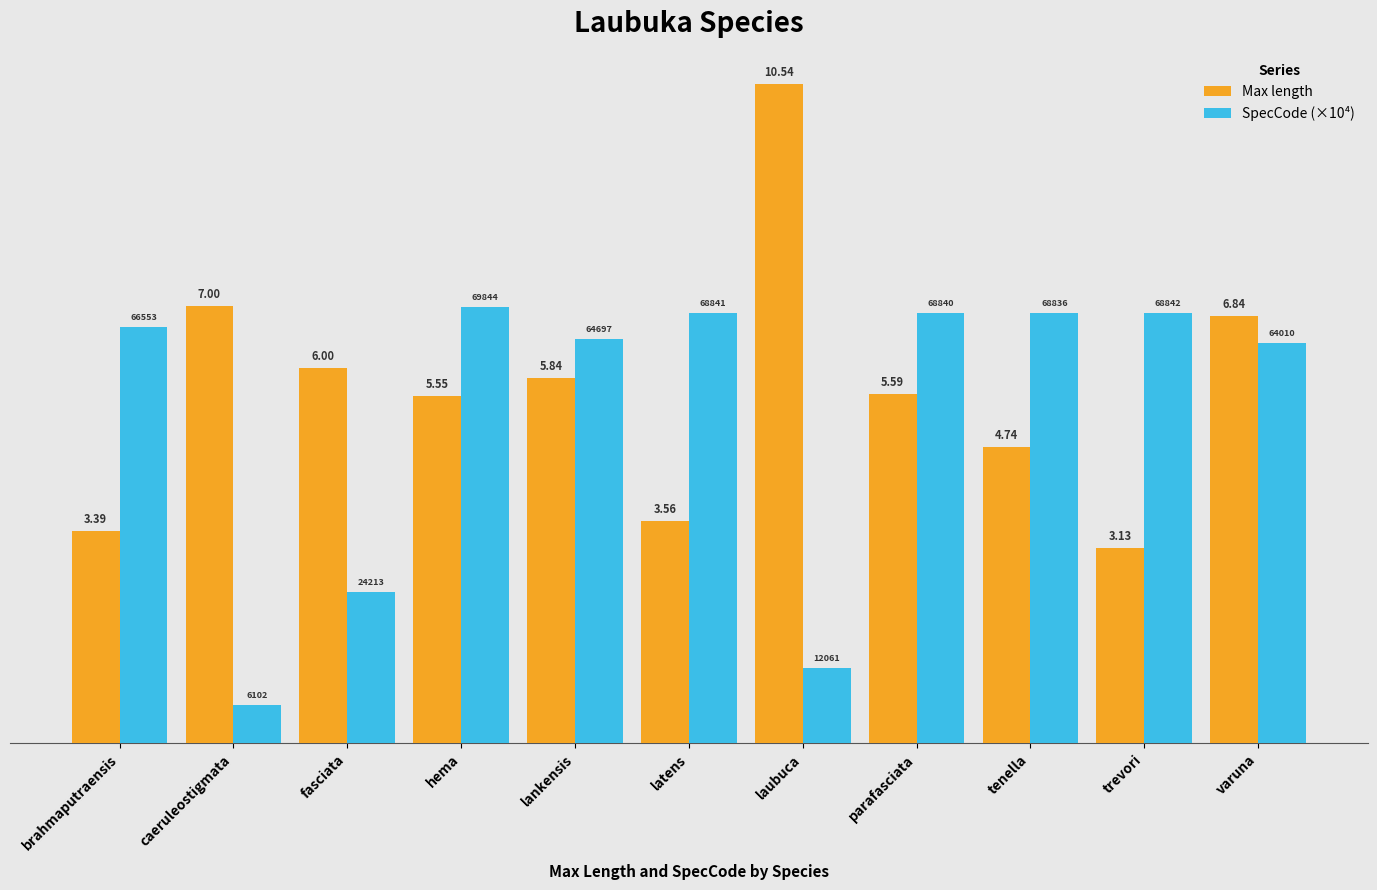

True or false: SpecCode (×10⁴) has a value of 10.8 at lankensis.

False